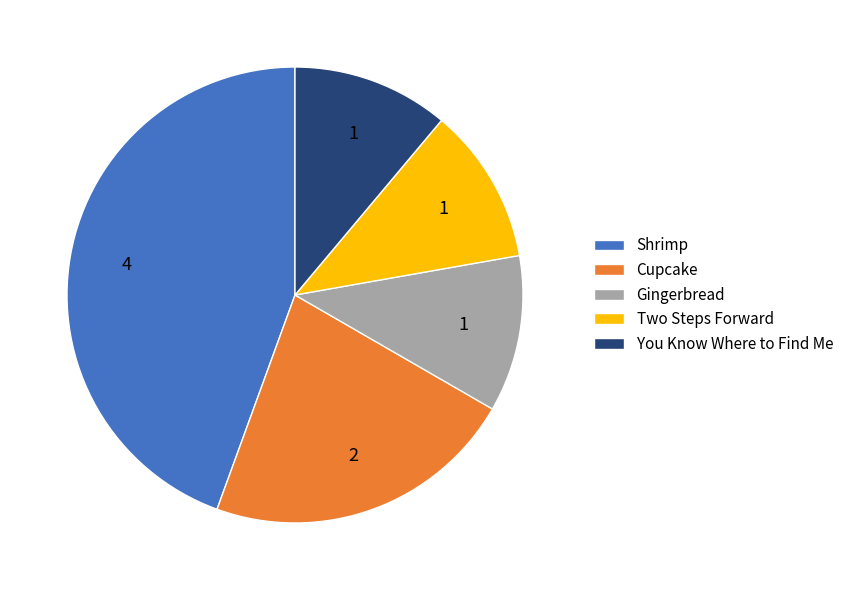

Between You Know Where to Find Me and Shrimp, which is larger?

Shrimp